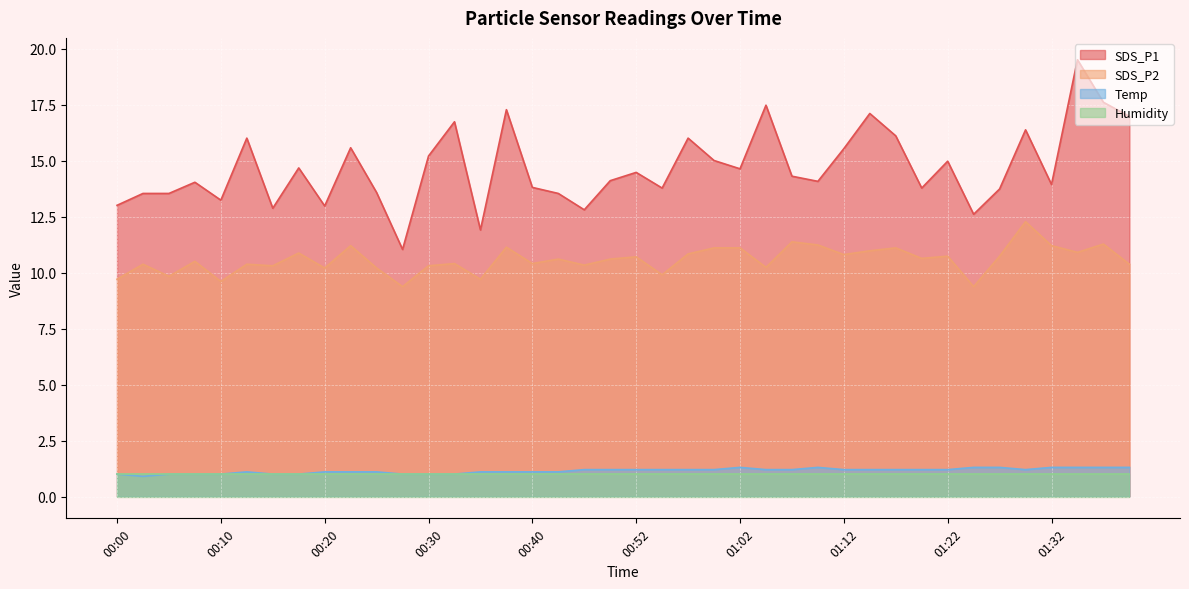

Is the value of SDS_P1 at 00:00 greater than the value of Temp at 00:48?

Yes